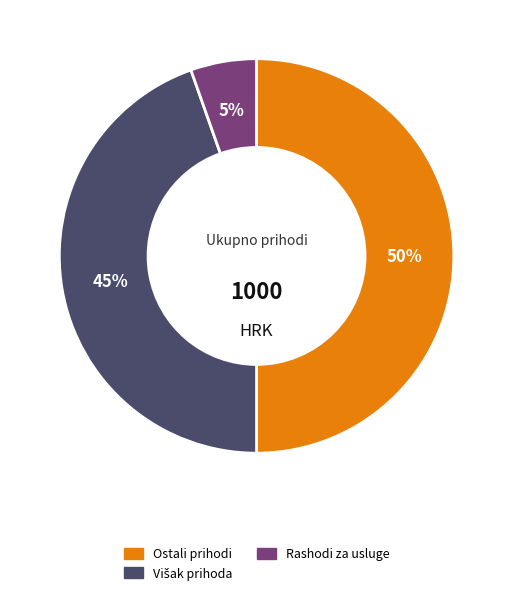

Which category has the biggest portion of the pie?

Ostali prihodi